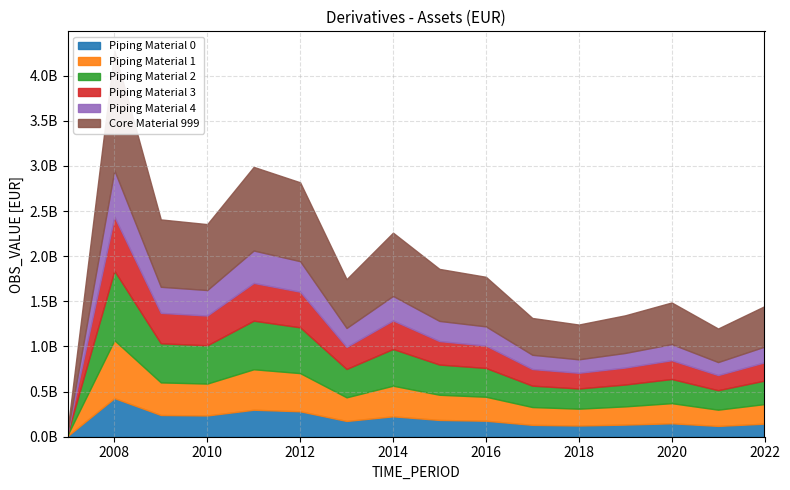

At which category does the chart reach its minimum across all series?

2007